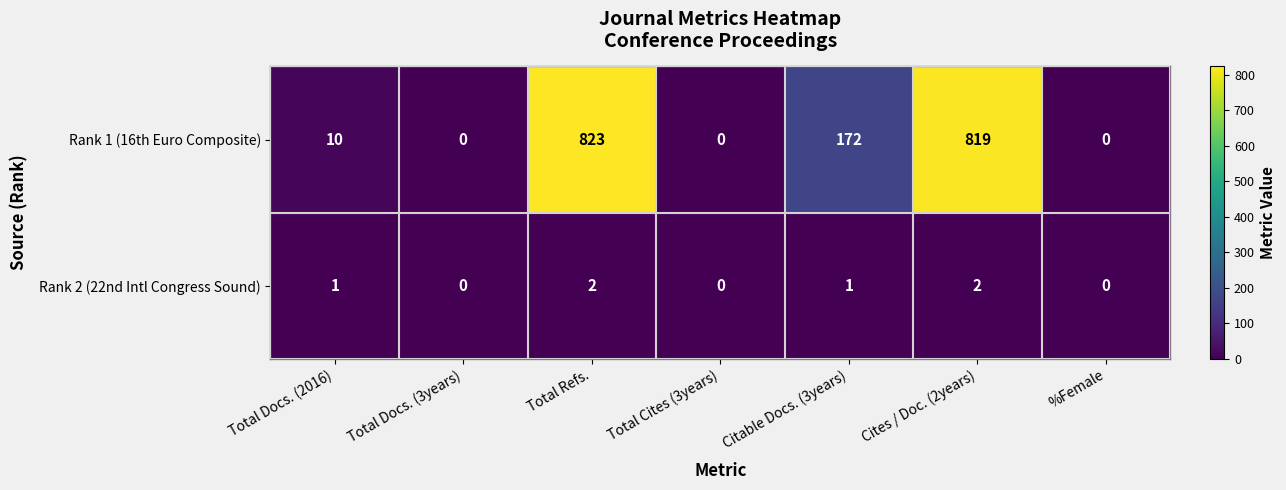

Rank the series by their average value, from lowest to highest.

Rank 2 (22nd Intl Congress Sound), Rank 1 (16th Euro Composite)